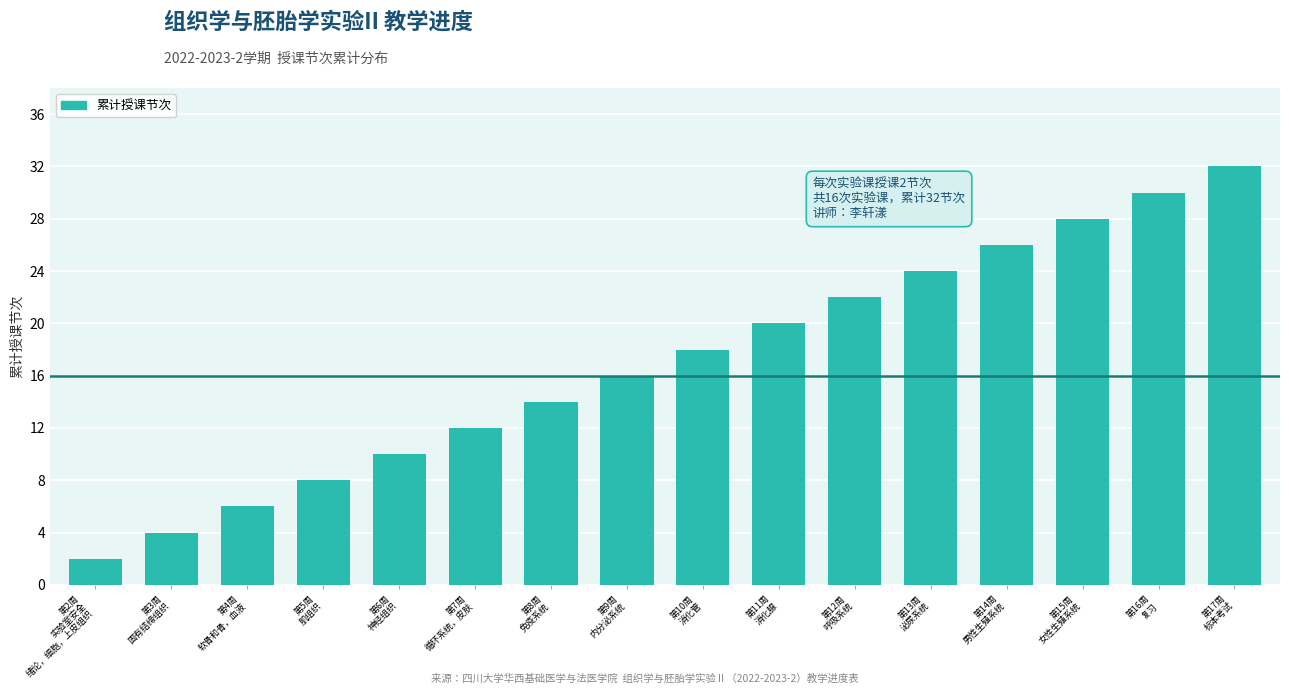

Reading left to right, transcribe all the data shown in this chart.

2	4	6	8	10	12	14	16	18	20	22	24	26	28	30	32